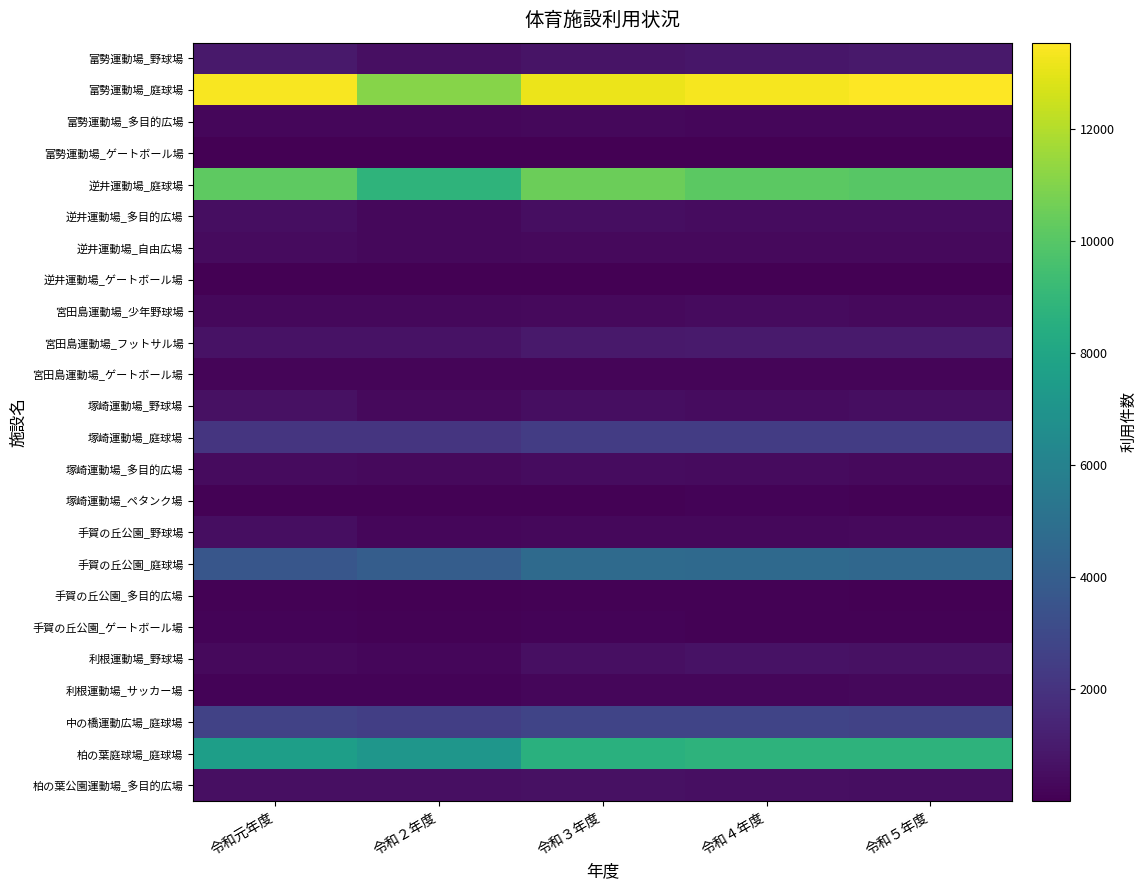

Which label corresponds to the smallest value in the chart?

令和元年度